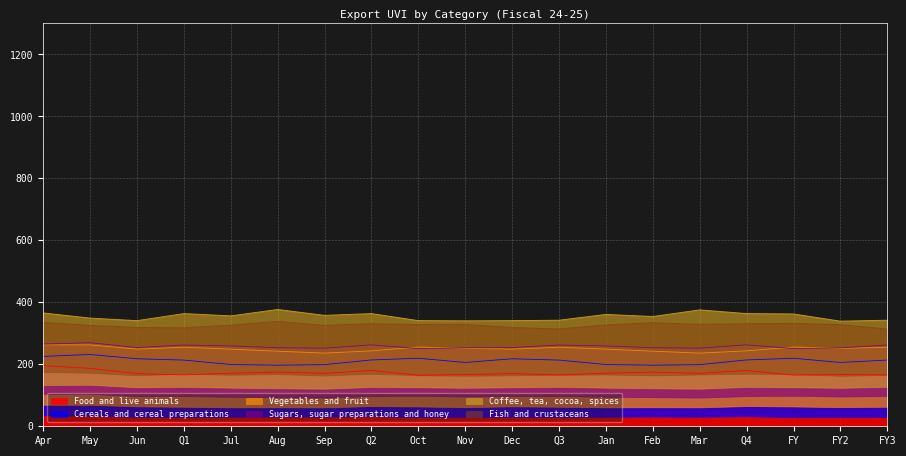

In Cereals and cereal preparations, how many points are higher than both neighbors (excluding endpoints)?

4